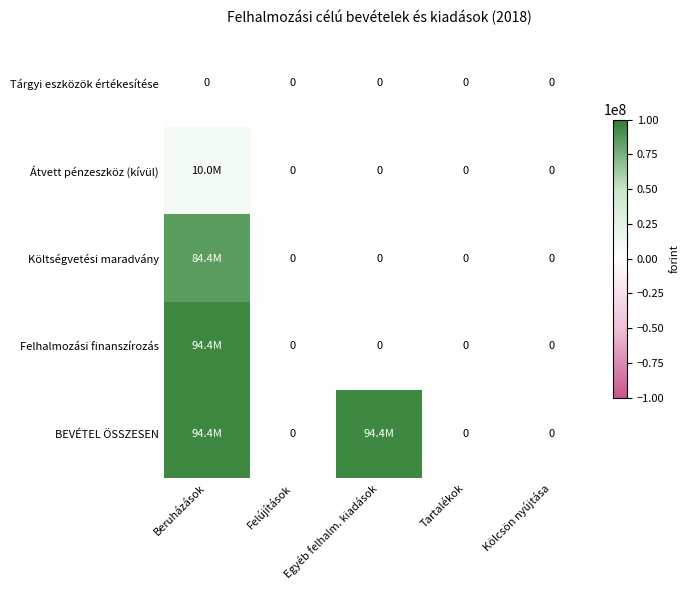

The Tárgyi eszközök értékesítése series shows 0 at Tartalékok. True or false?

True